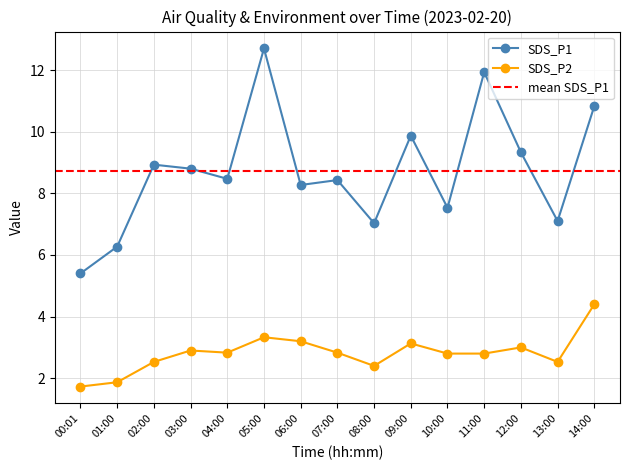

Reading right to left, list all the values displayed in this chart.

SDS_P1: 10.8	7.1	9.3	11.9	7.5	9.9	7.0	8.4	8.3	12.7	8.5	8.8	8.9	6.3	5.4
SDS_P2: 4.4	2.5	3.0	2.8	2.8	3.1	2.4	2.8	3.2	3.3	2.8	2.9	2.5	1.9	1.7